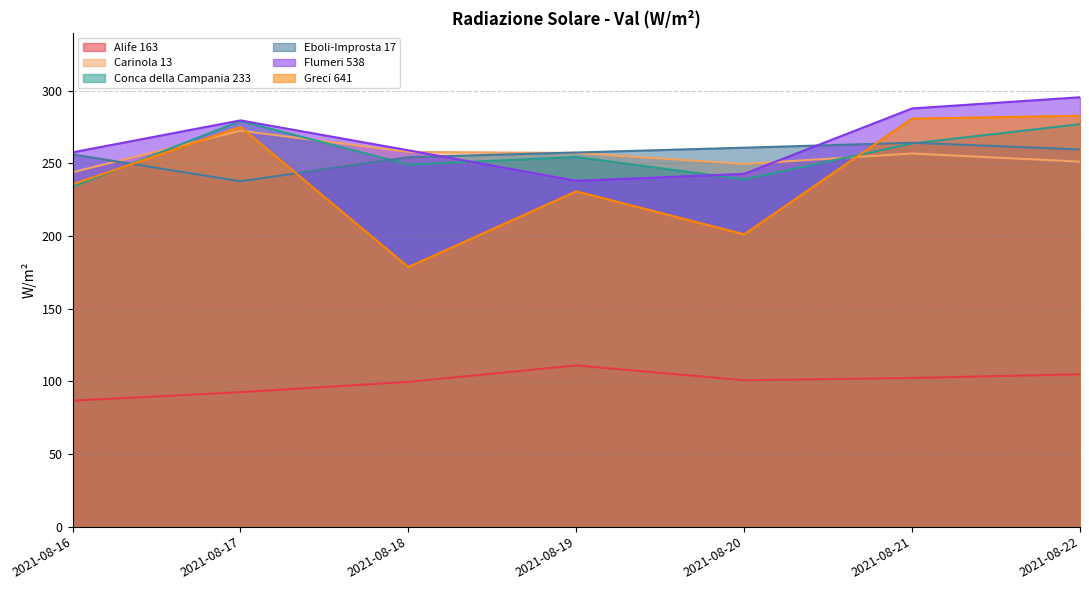

Reading left to right, what are all the values shown in this chart?

Alife 163: 2021-08-16=86.7	2021-08-17=92.5	2021-08-18=99.6	2021-08-19=110.9	2021-08-20=100.7	2021-08-21=102.3	2021-08-22=104.8
Carinola 13: 2021-08-16=243.8	2021-08-17=272.4	2021-08-18=257.8	2021-08-19=257.1	2021-08-20=249.5	2021-08-21=256.7	2021-08-22=251.1
Conca della Campania 233: 2021-08-16=233.8	2021-08-17=279.1	2021-08-18=249.1	2021-08-19=254.3	2021-08-20=238.9	2021-08-21=263.6	2021-08-22=276.9
Eboli-Improsta 17: 2021-08-16=256.1	2021-08-17=237.6	2021-08-18=254.2	2021-08-19=257.4	2021-08-20=260.7	2021-08-21=264.1	2021-08-22=259.5
Flumeri 538: 2021-08-16=257.5	2021-08-17=279.5	2021-08-18=258.9	2021-08-19=237.9	2021-08-20=242.7	2021-08-21=287.7	2021-08-22=295.4
Greci 641: 2021-08-16=235.5	2021-08-17=275.0	2021-08-18=178.6	2021-08-19=230.7	2021-08-20=201.1	2021-08-21=280.7	2021-08-22=282.7